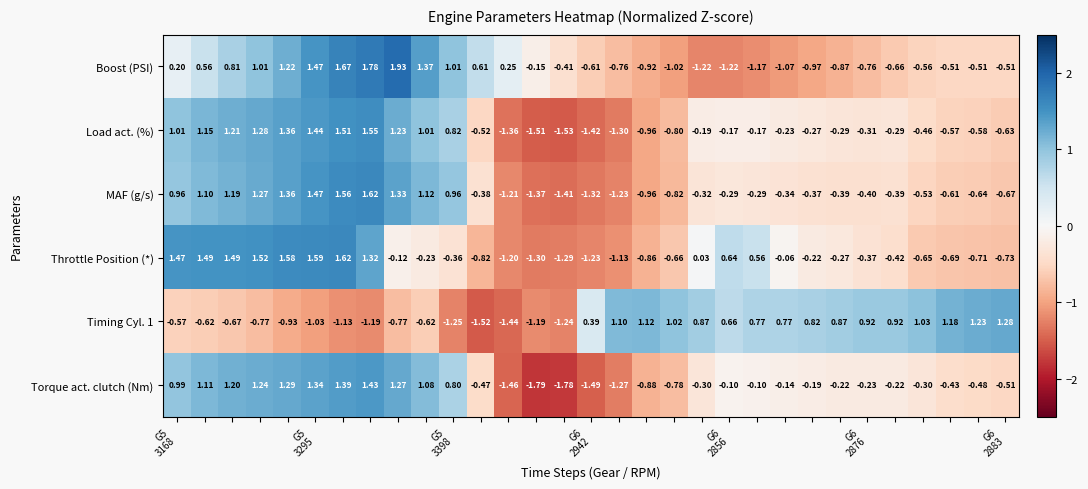

Which series has the largest range (max minus min)?

Torque act. clutch (Nm)